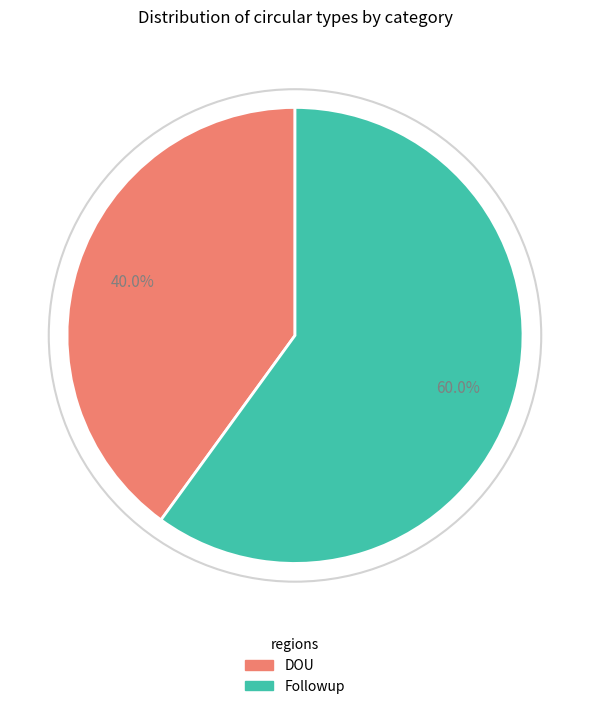

Which category has the smallest portion of the pie?

DOU